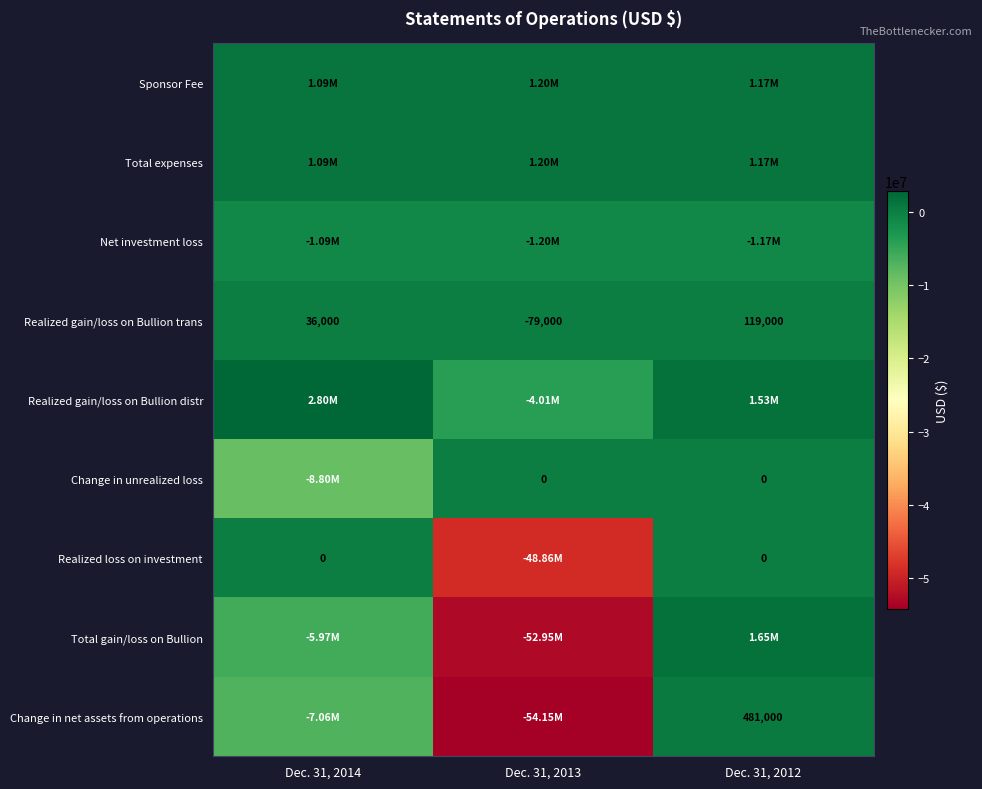

What is the average value of the Realized gain/loss on Bullion trans series?

25333